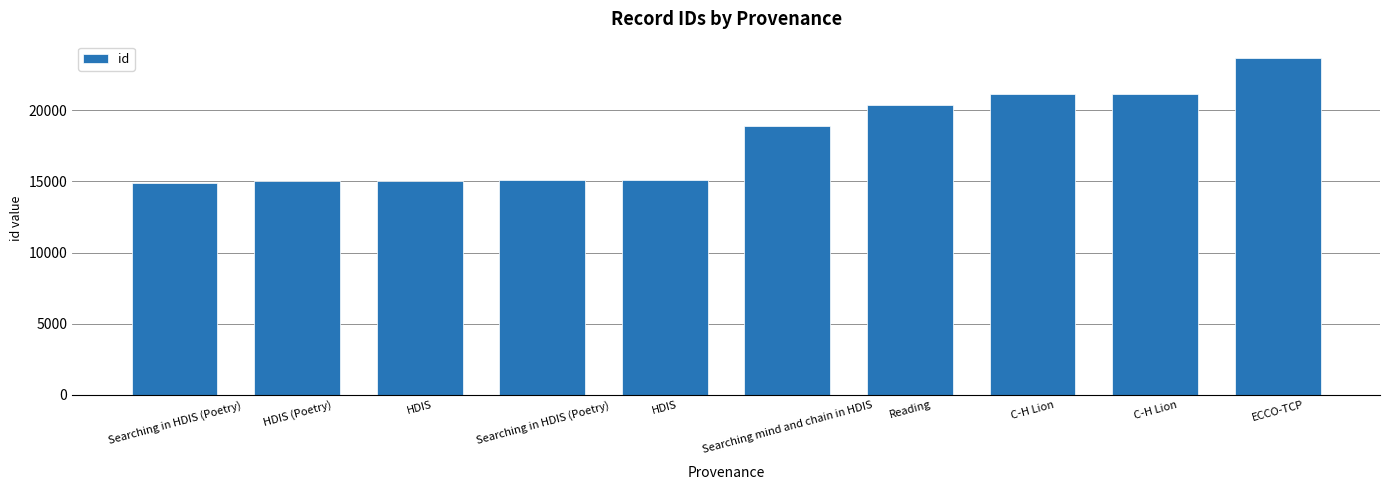

How many values are below 18903?

5